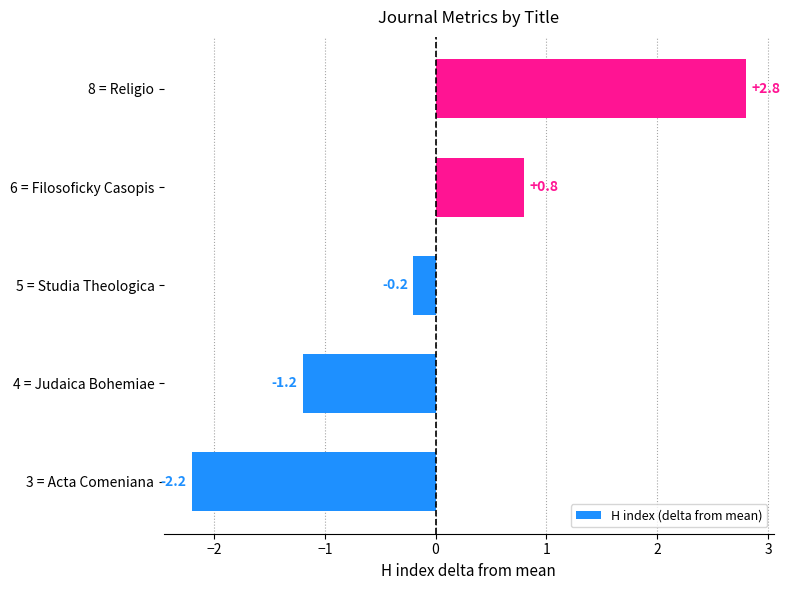

Reading bottom to top, what are all the values shown in this chart?

3 = Acta Comeniana=-2.2	4 = Judaica Bohemiae=-1.2	5 = Studia Theologica=-0.2	6 = Filosoficky Casopis=0.8	8 = Religio=2.8